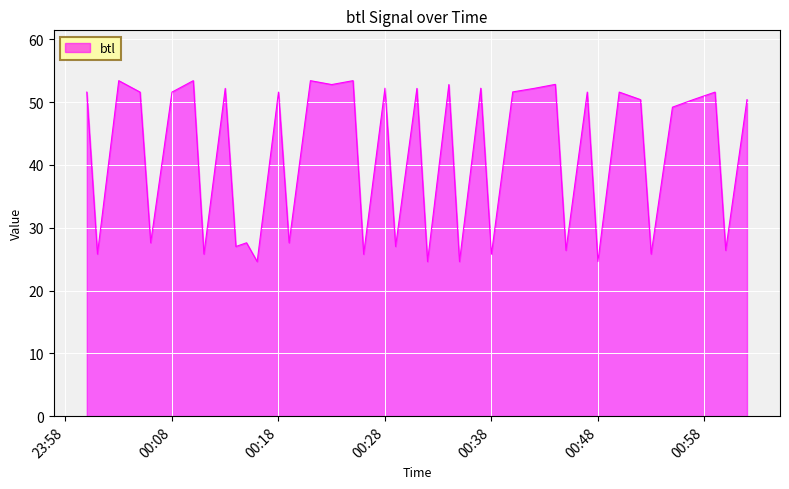

What is the maximum value shown in the chart?

53.4